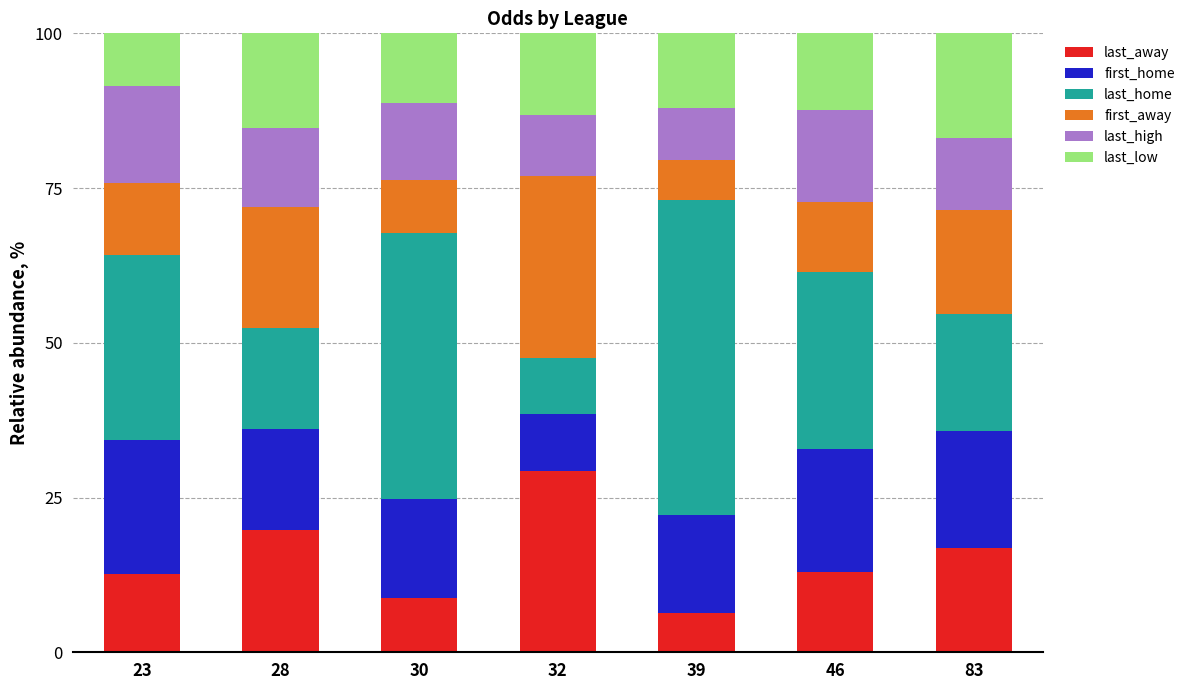

What is the total value across all series at 39?

100.0